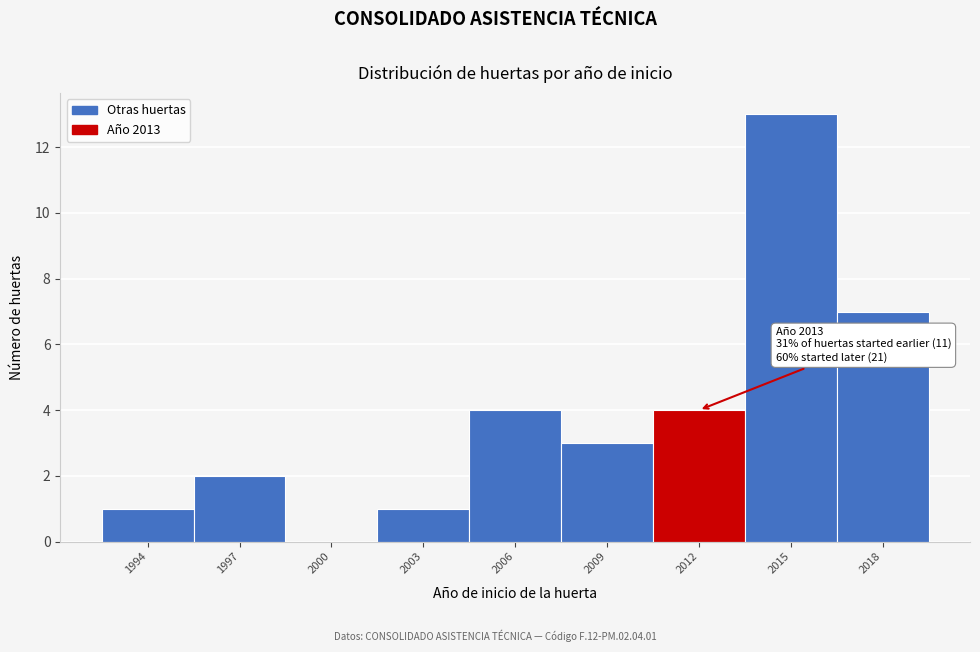

Reading left to right, what are all the values shown in this chart?

1994=1	1997=2	2000=0	2003=1	2006=4	2009=3	2012=4	2015=13	2018=7